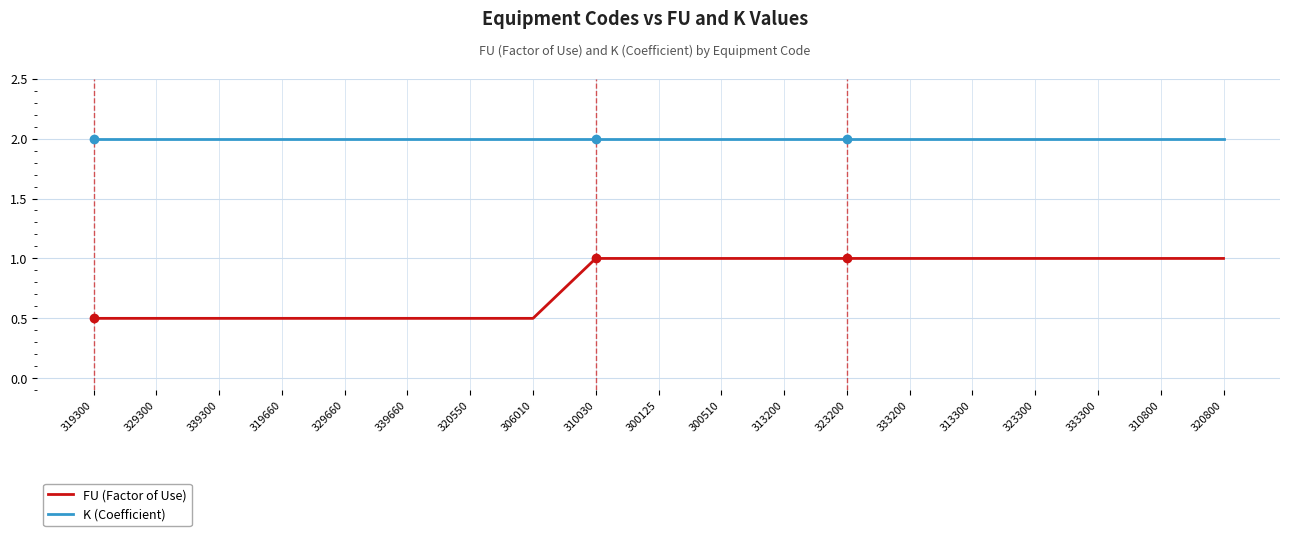

True or false: K (Coefficient) and FU (Factor of Use) intersect in this chart.

False